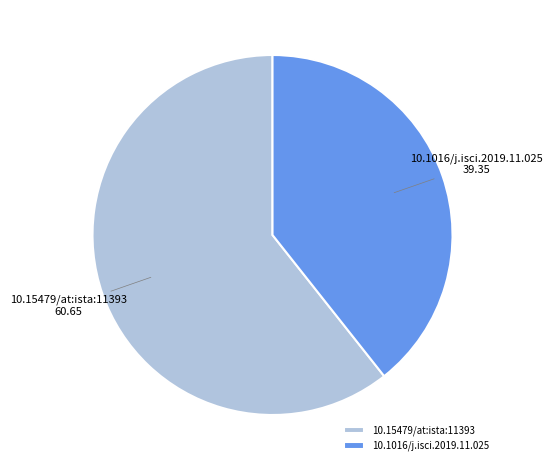

Do 10.15479/at:ista:11393 and 10.1016/j.isci.2019.11.025 together represent more than half of the pie?

Yes